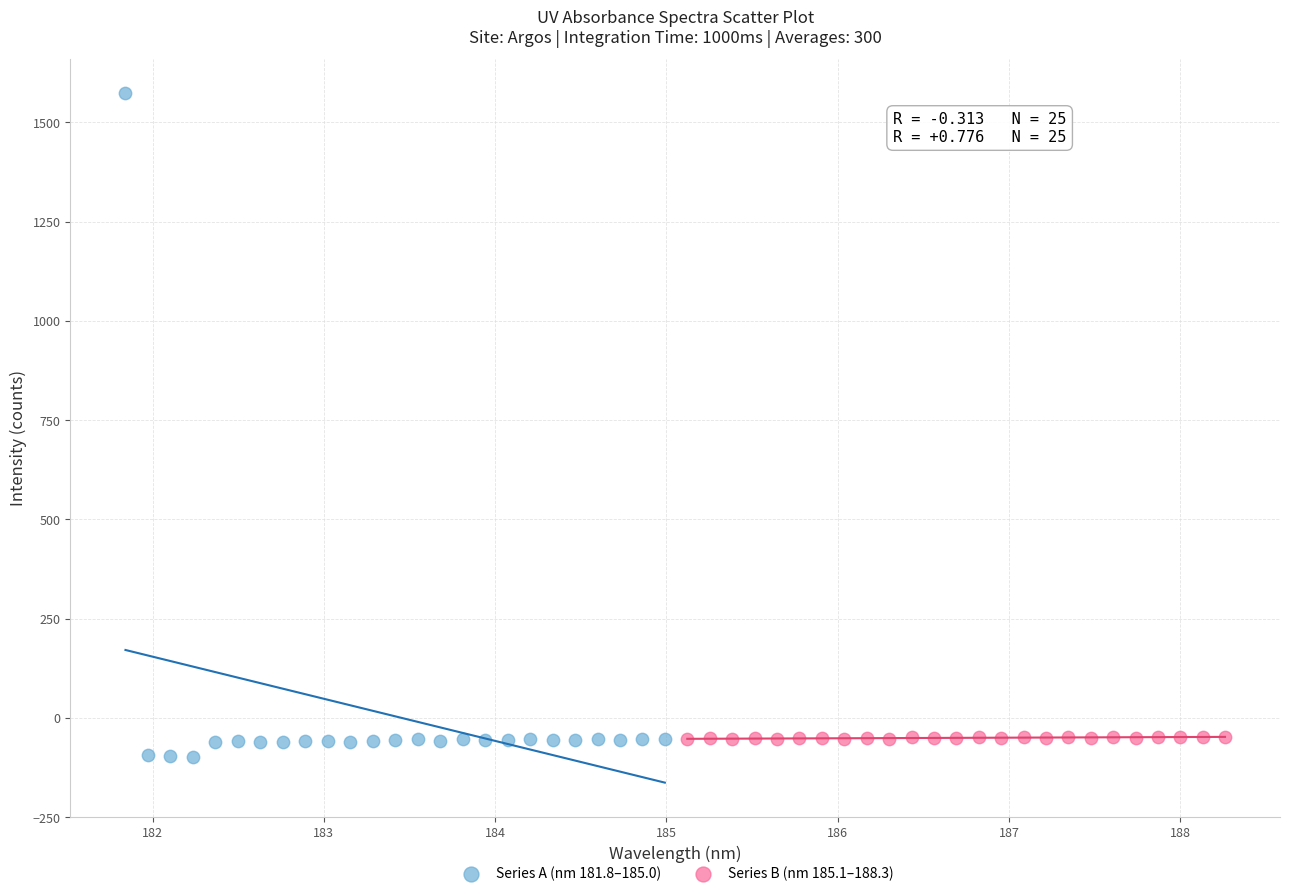

Which series reaches the maximum Y coordinate?

Series A (nm 181.8–185.0)